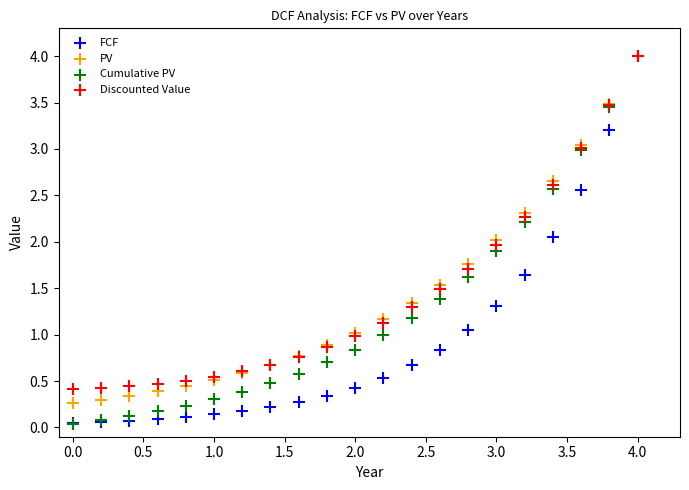

What are all the series names shown in the legend?

FCF, PV, Cumulative PV, Discounted Value